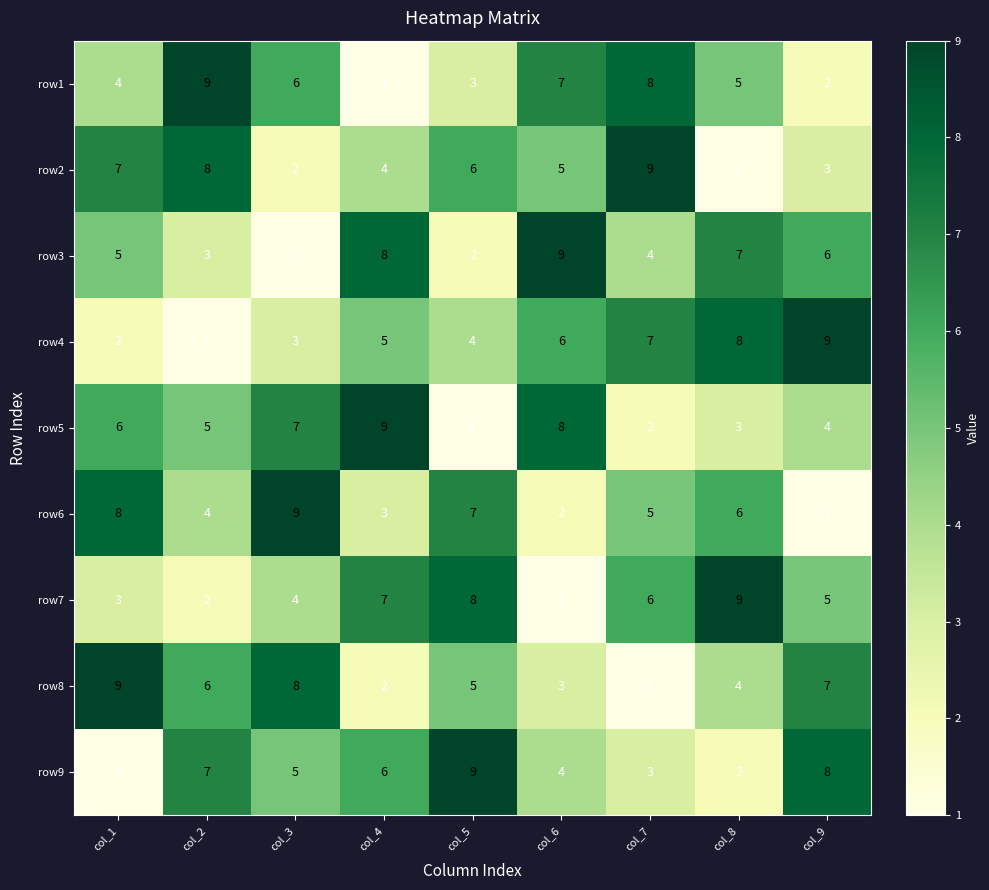

Which category has the highest value in the row4 series?

col_9